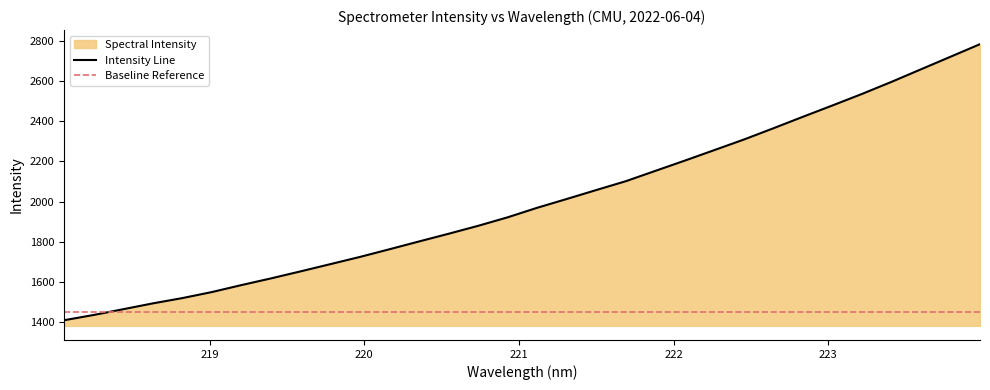

Which category has the lowest value across all series?

218.0596